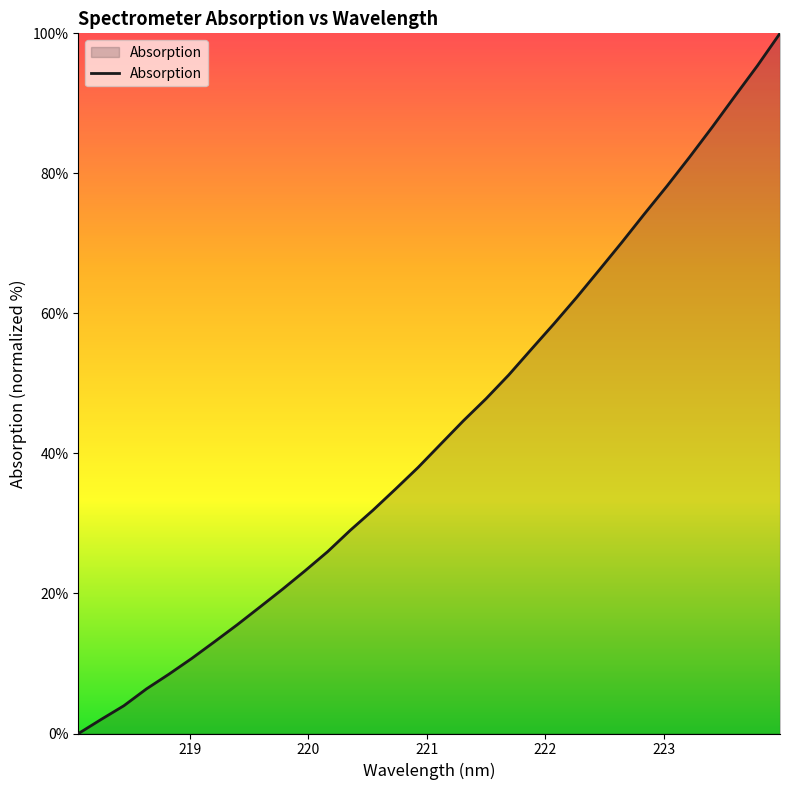

What is the difference between the maximum and minimum values?

100.0